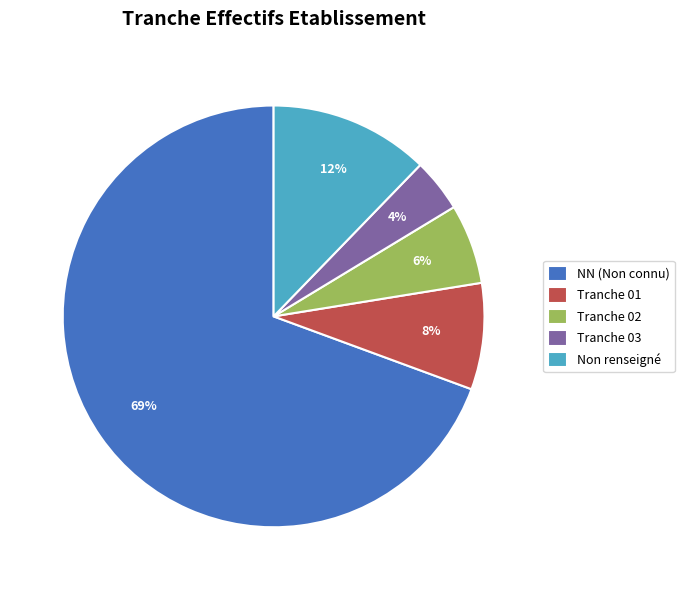

Is the sum of Tranche 02 and Tranche 01 greater than half?

No